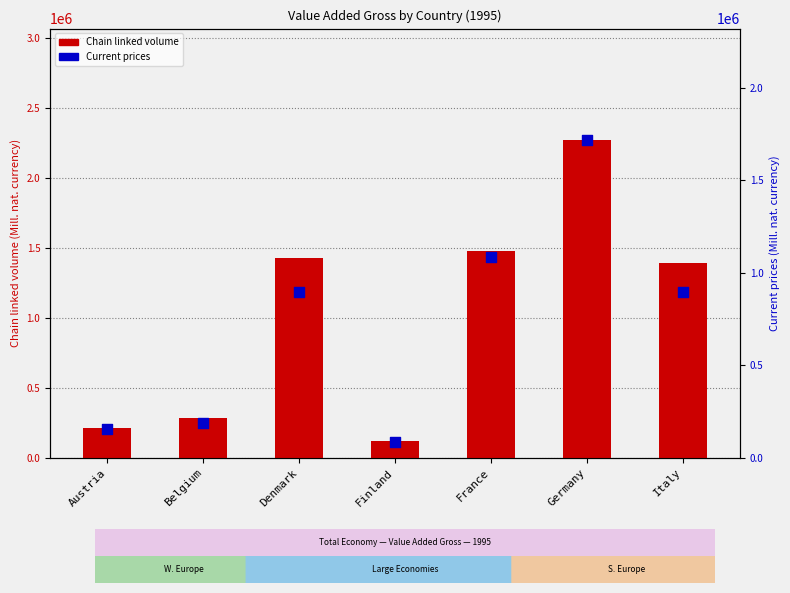

At how many categories does at least one series exceed 1280040?

4